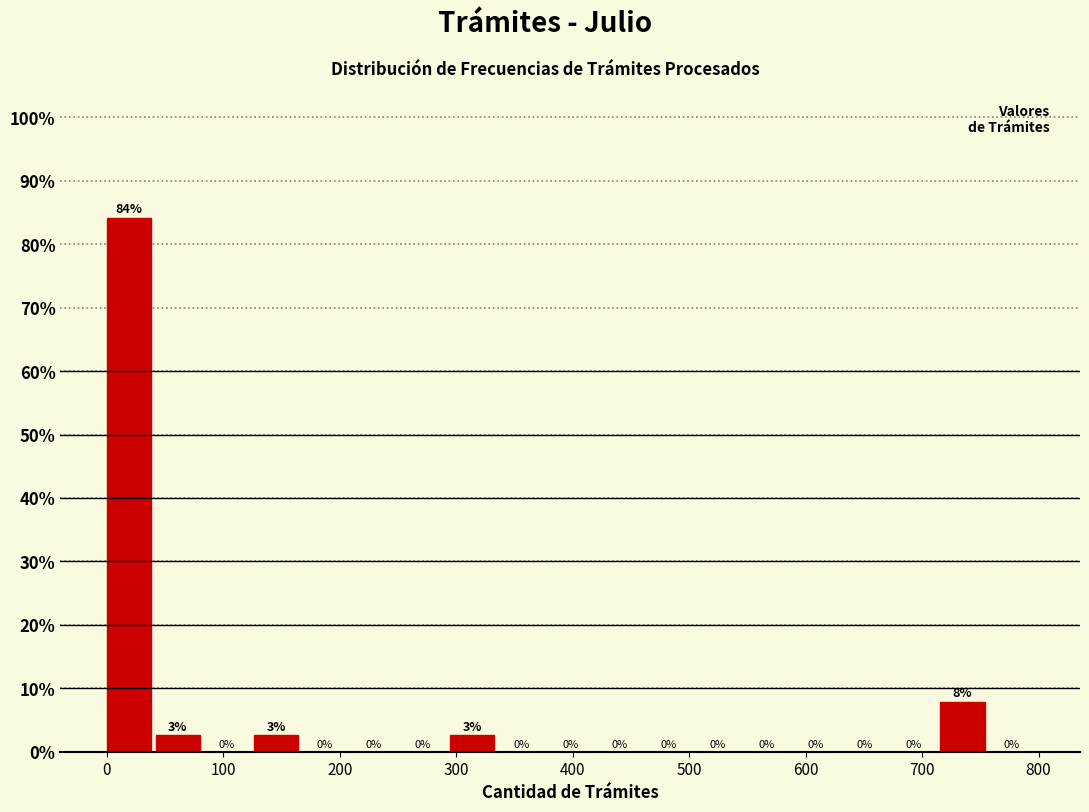

Over which range of the x-axis is the bar tallest?

0 to 40